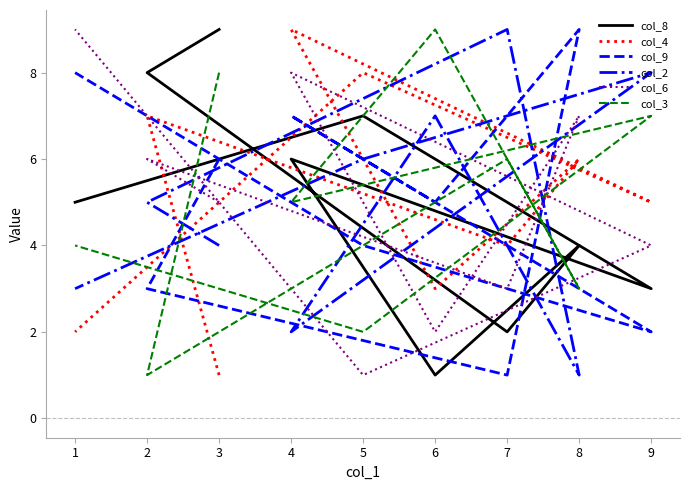

Where is col_3 nearest to the value 5?

4